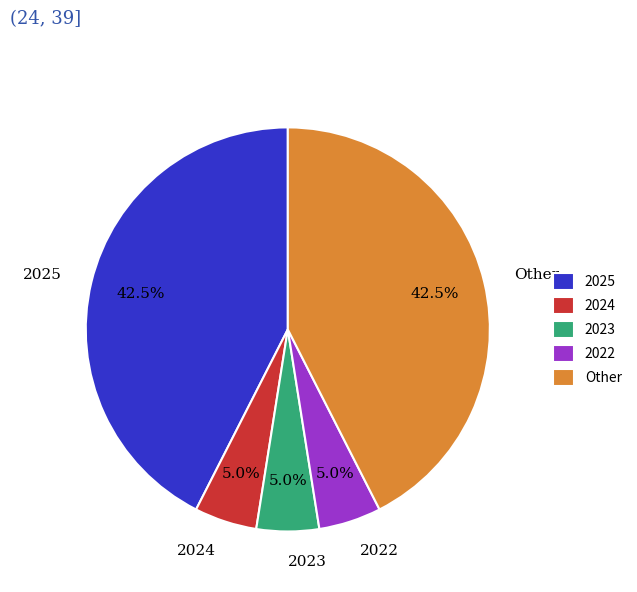

To the nearest percent, what is the average slice percentage?

20%